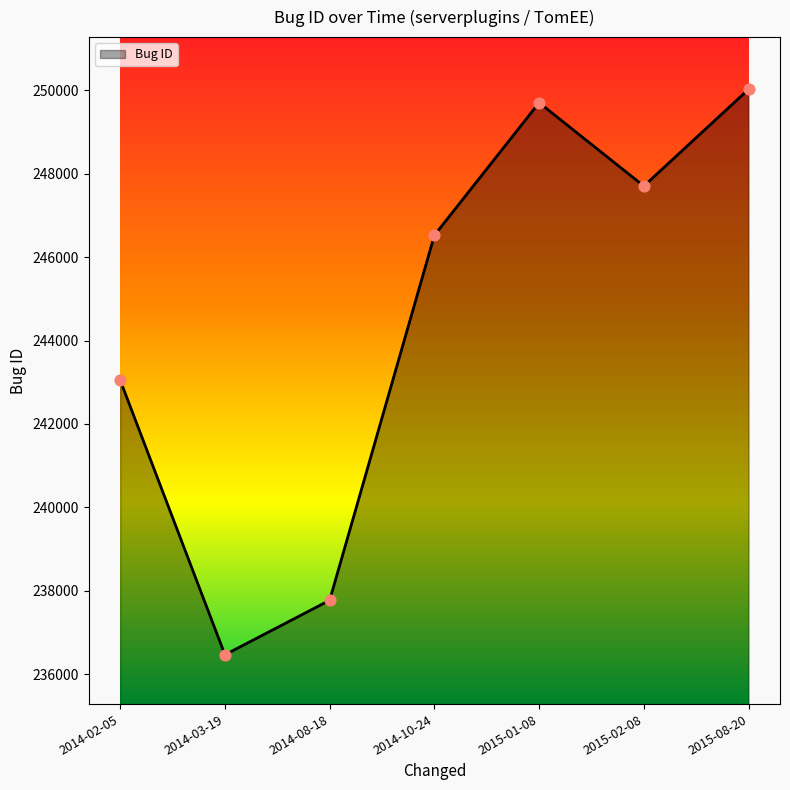

Which has a higher value, 2014-03-19 or 2014-02-05?

2014-02-05